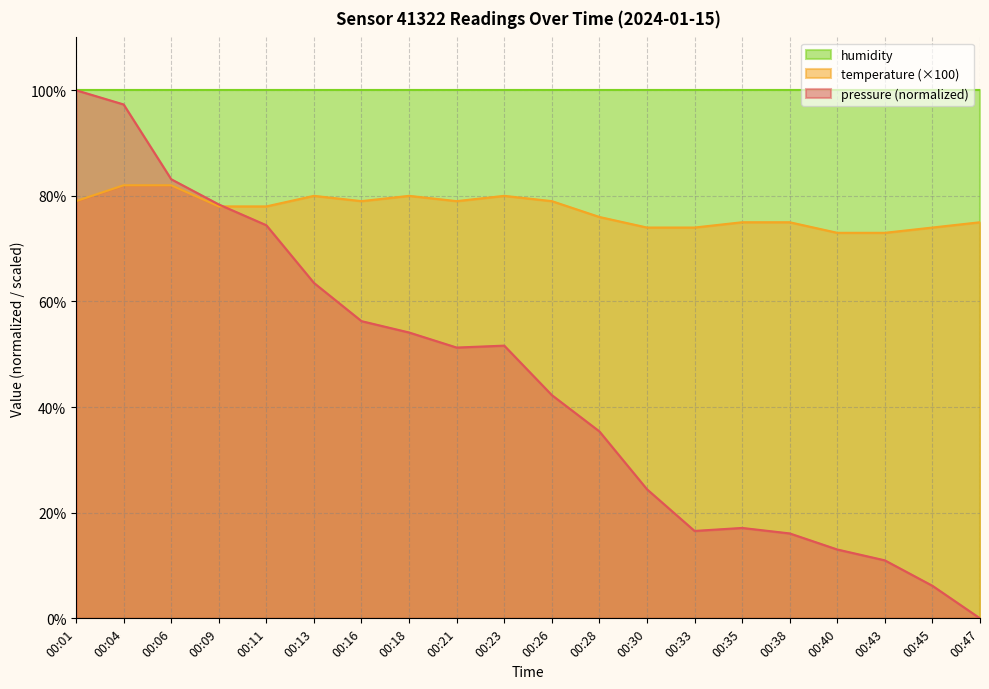

Rank the series by their average value, from highest to lowest.

humidity, temperature (×100), pressure (normalized)